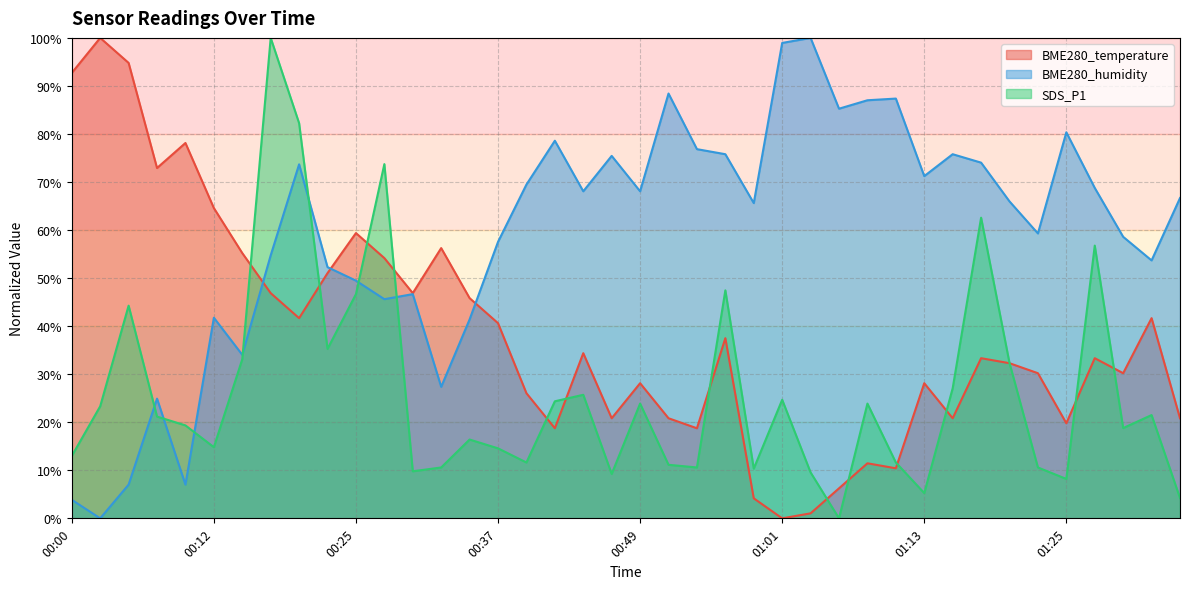

How many data points does each series have?

40